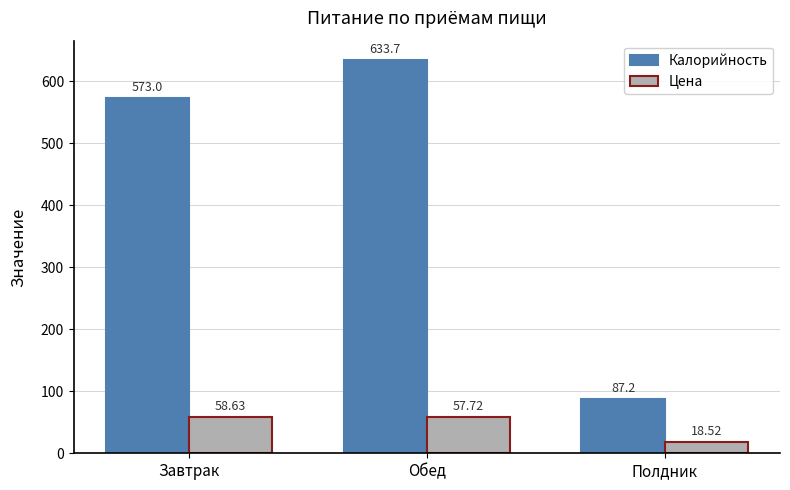

Is it true that Цена equals 18.5 at Полдник?

True